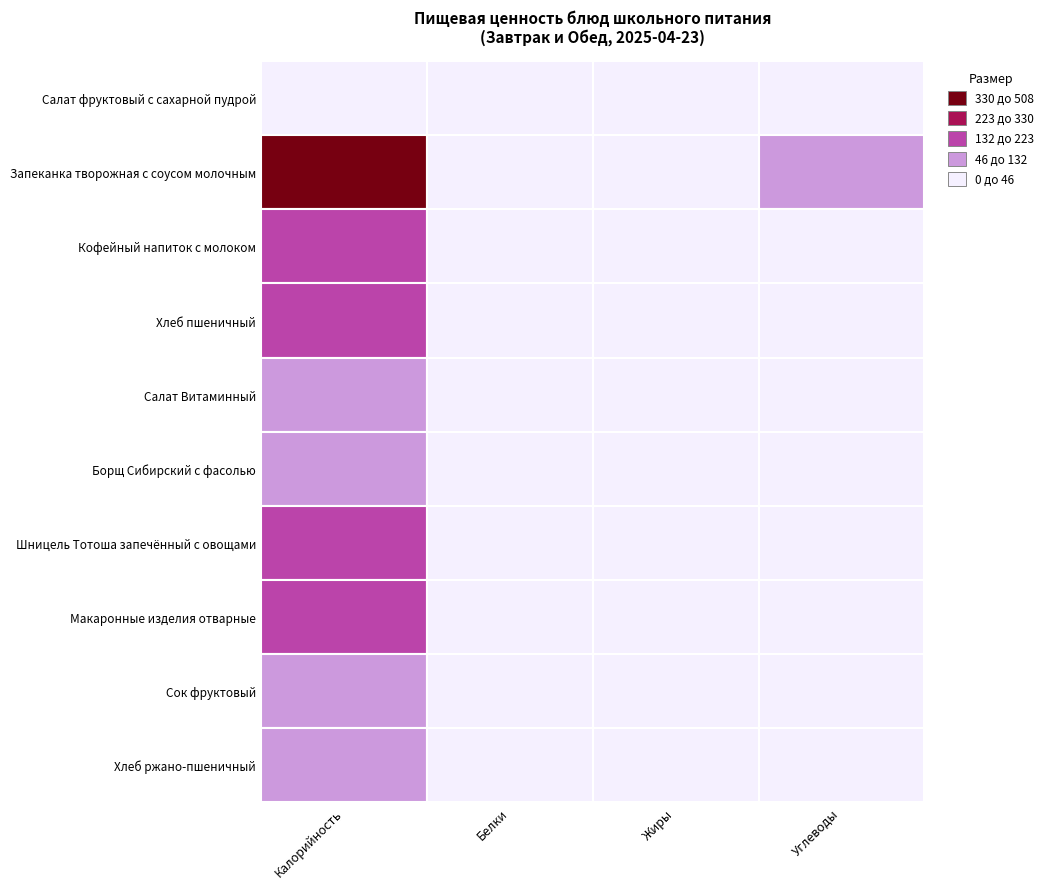

The value of Салат фруктовый с сахарной пудрой at Углеводы is 8.2. True or false?

False